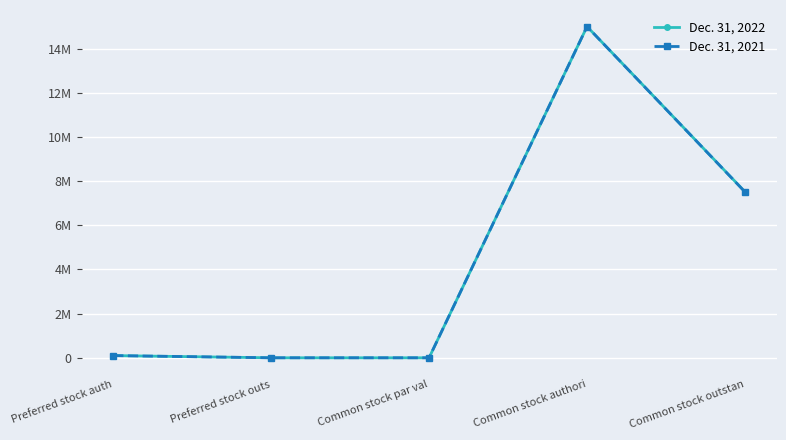

Reading left to right, what are all the values shown in this chart?

Dec. 31, 2022: 100000	0	0	15000000	7516098
Dec. 31, 2021: 100000	0	0	15000000	7510379